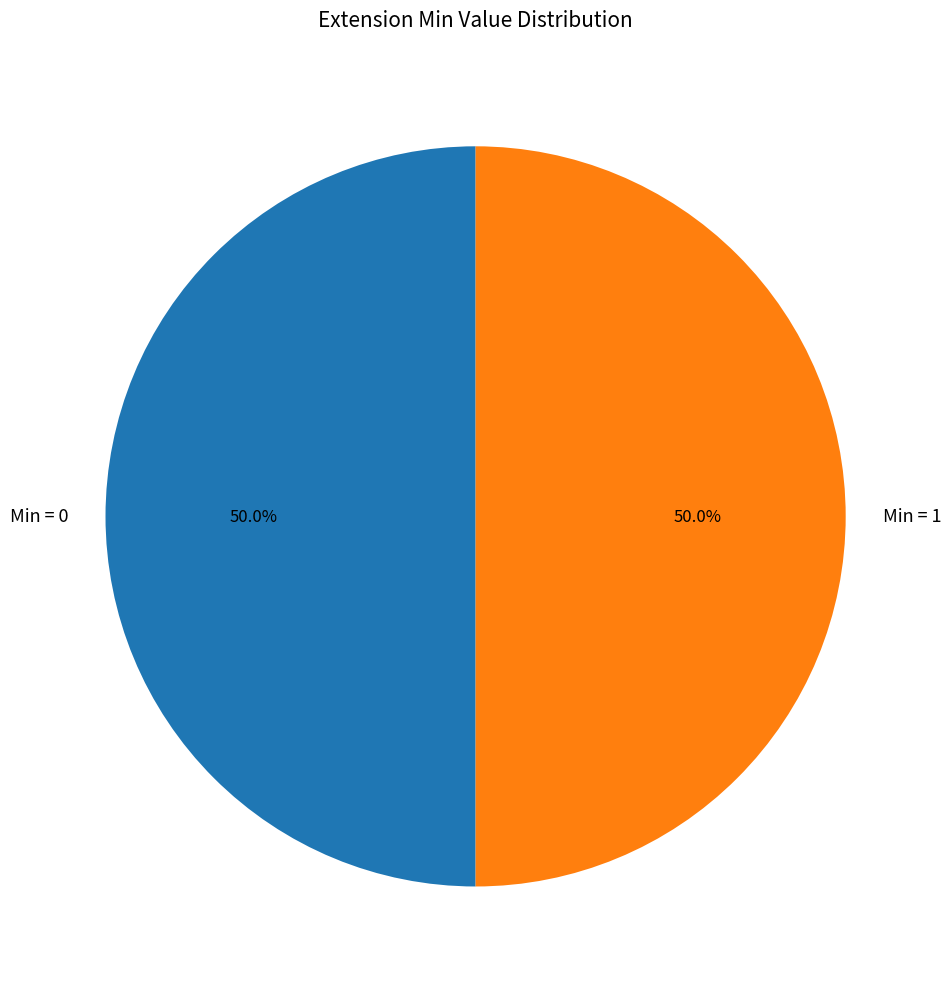

Combined, what portion of the pie is Min = 1 and Min = 0?

100.0%